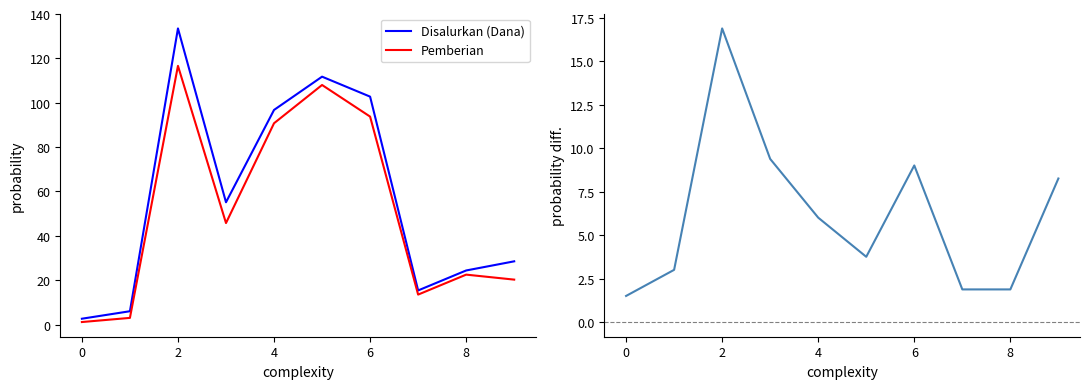

List the series in order of their peak value, lowest first.

diff, Pemberian, Disalurkan (Dana)